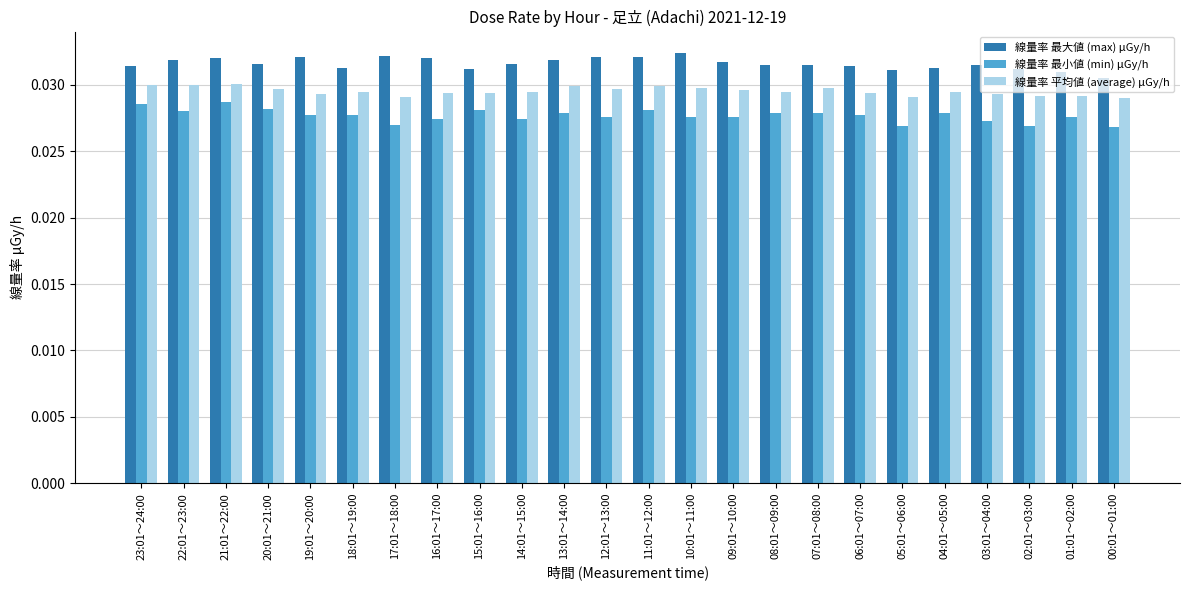

Rank the series by their maximum value, from highest to lowest.

線量率 最大値 (max) μGy/h, 線量率 平均値 (average) μGy/h, 線量率 最小値 (min) μGy/h